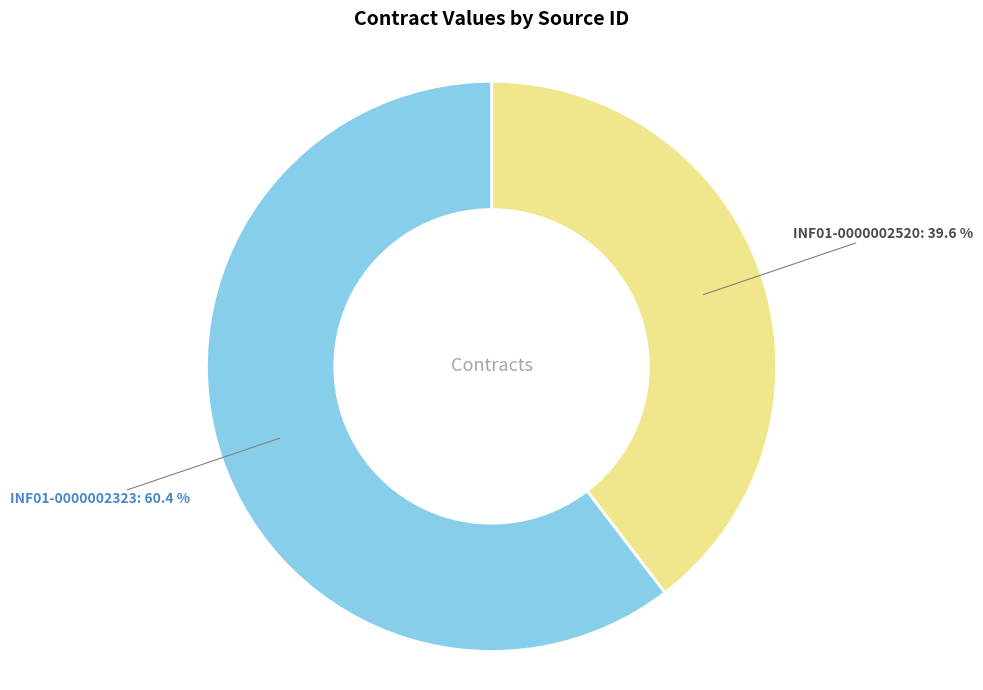

To the nearest percent, what percentage of the pie is INF01-0000002323?

60%